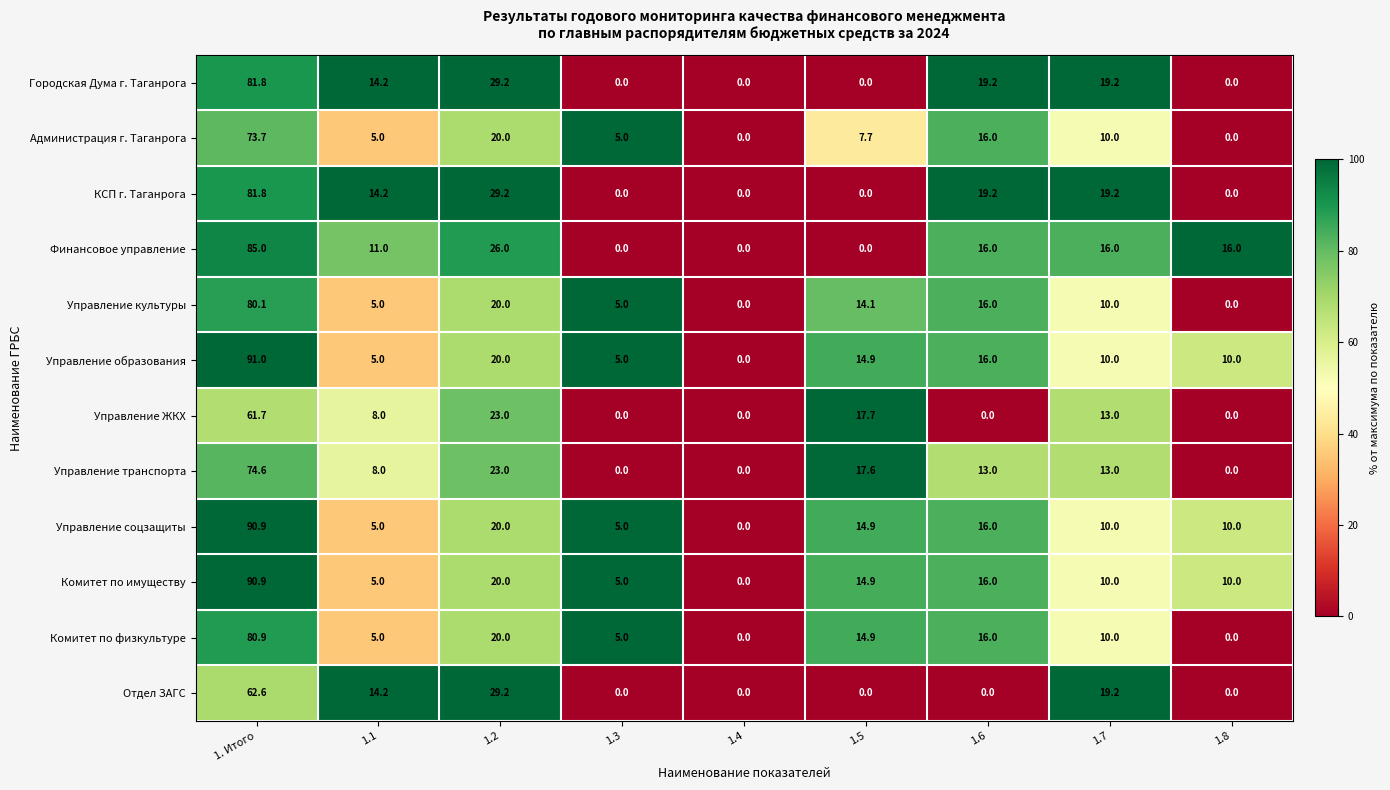

How many values in Комитет по физкультуре are above zero?

7